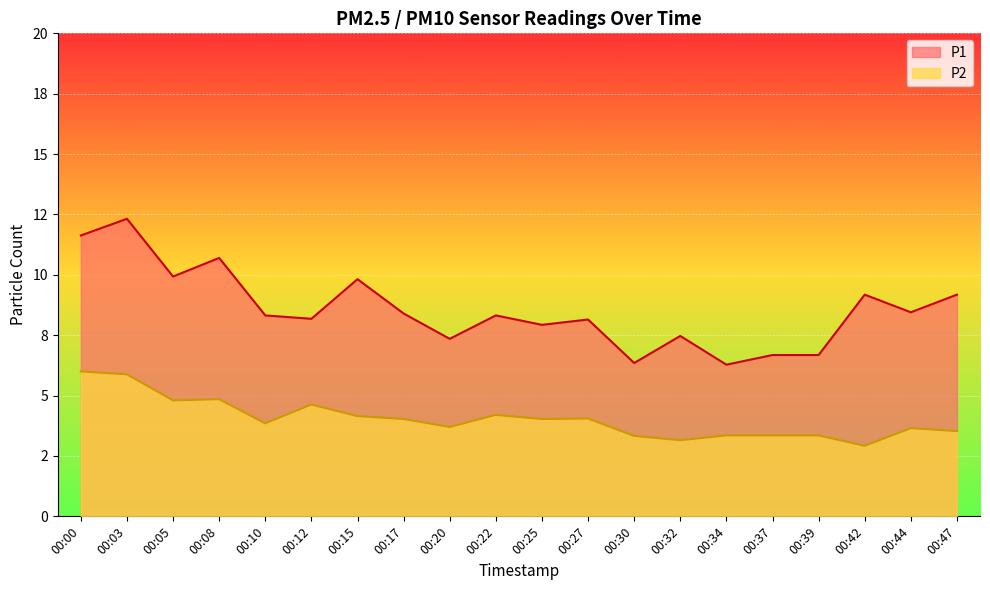

Which series has the largest total across all categories?

P1